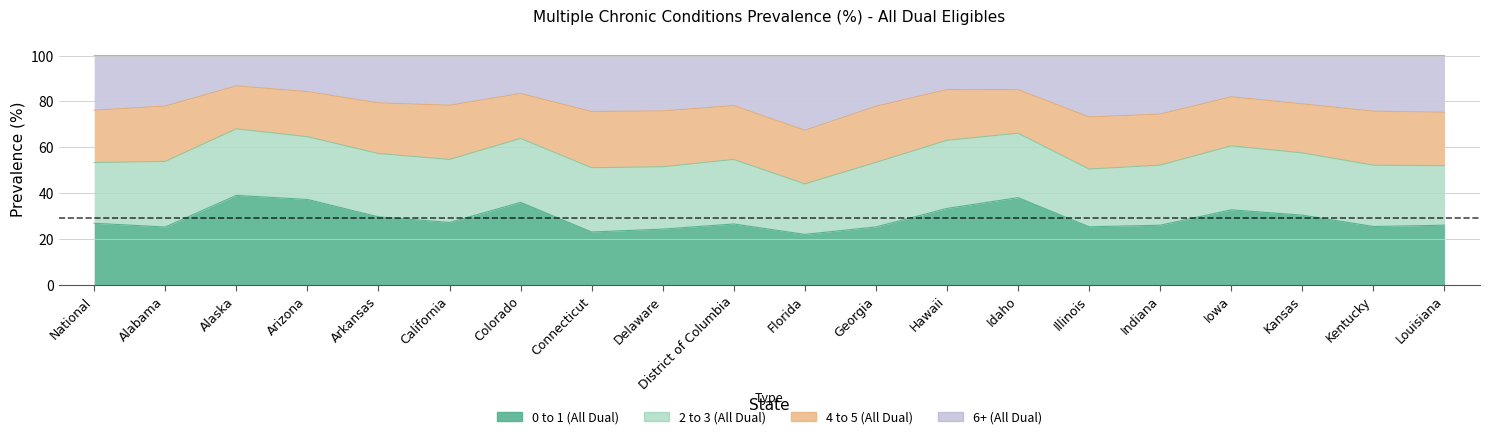

What is the average value of the 0 to 1 (All Dual) series?

28.9